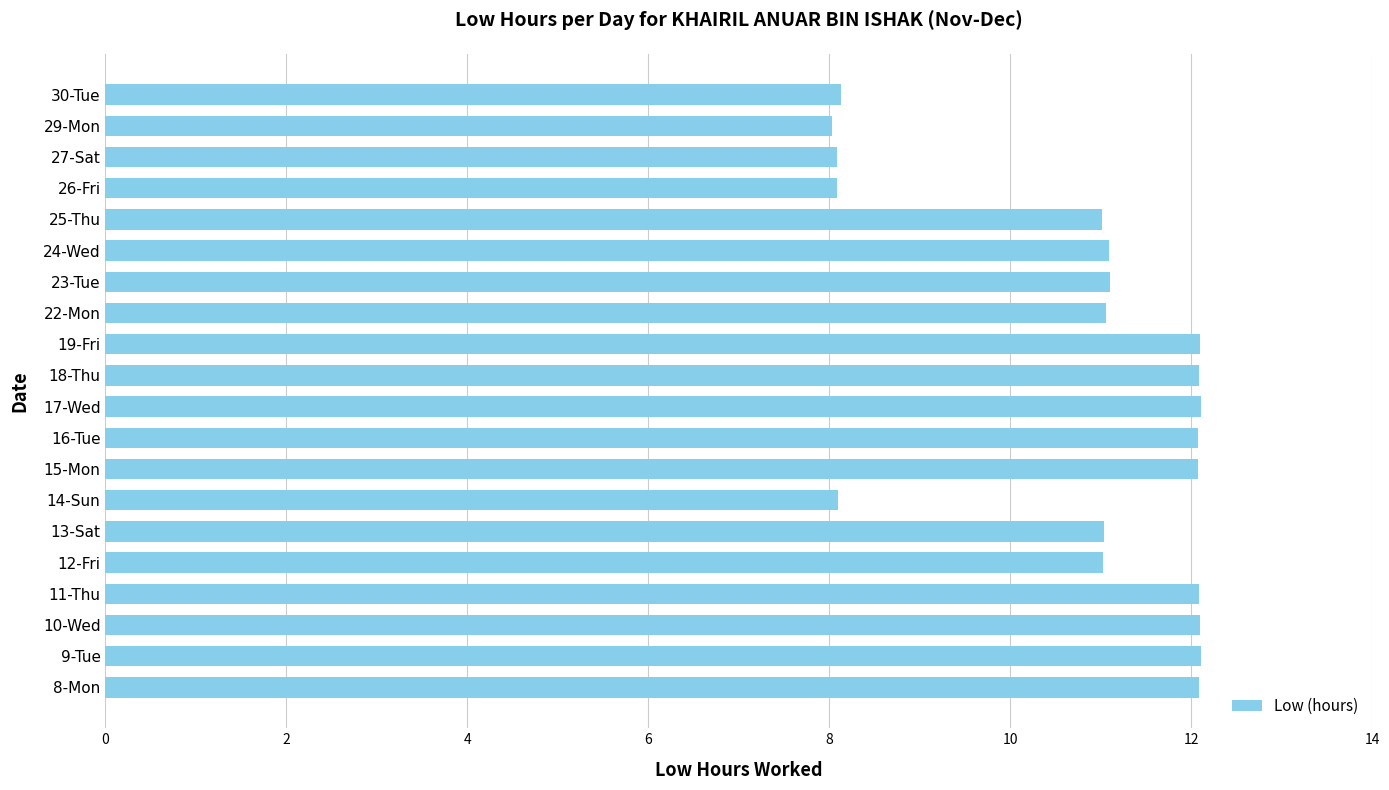

True or false: the data shows 8.1 at 30-Tue.

True